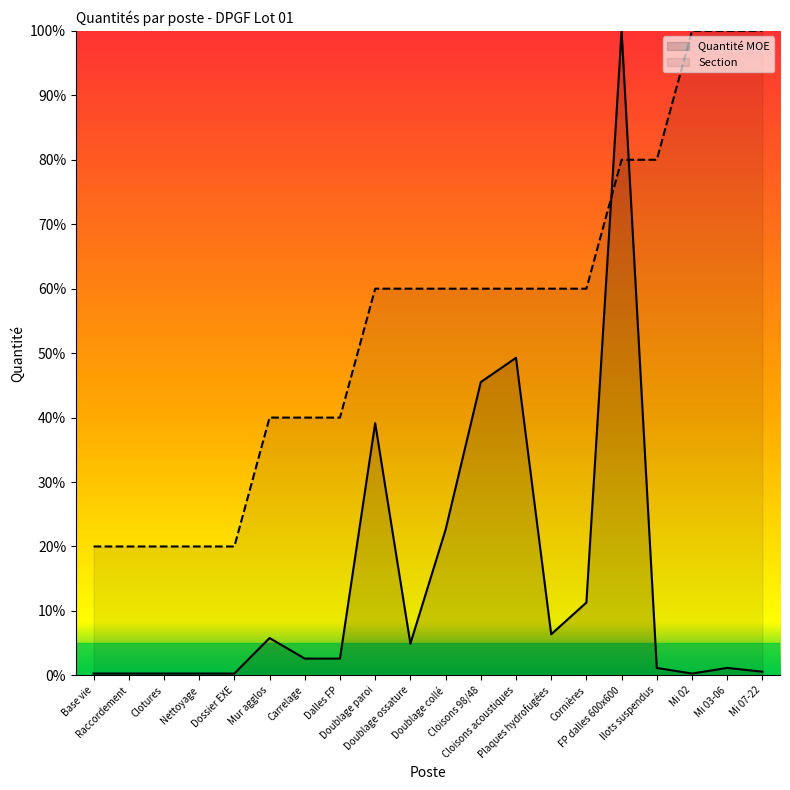

True or false: Section has more than 1 interior local peaks.

False